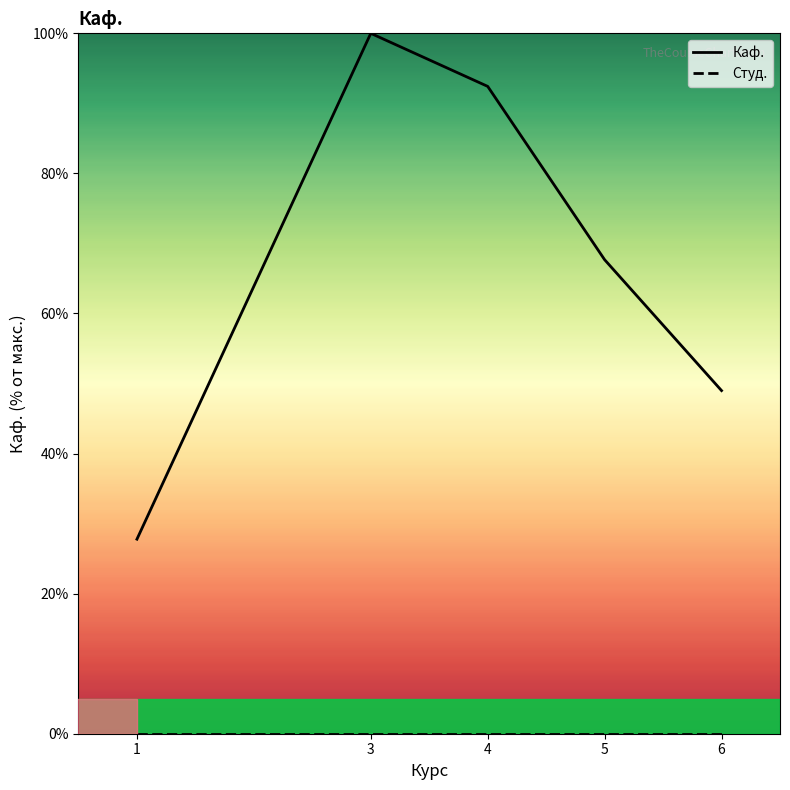

True or false: Каф. and Студ. cross at least once.

False